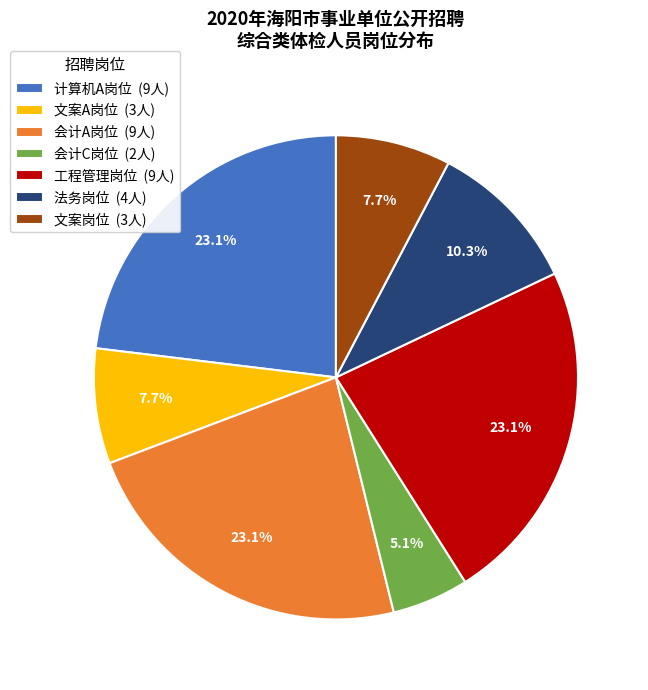

Approximately how many times larger is the value at 法务岗位 compared to 文案A岗位?

1.3